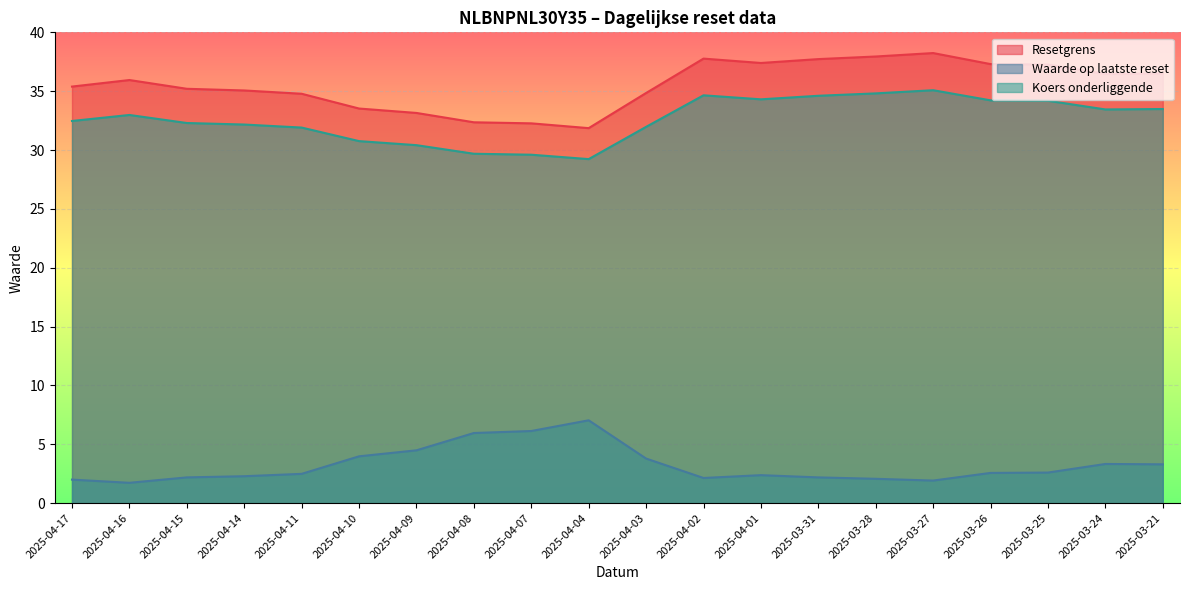

How many lines are shown in the chart?

3